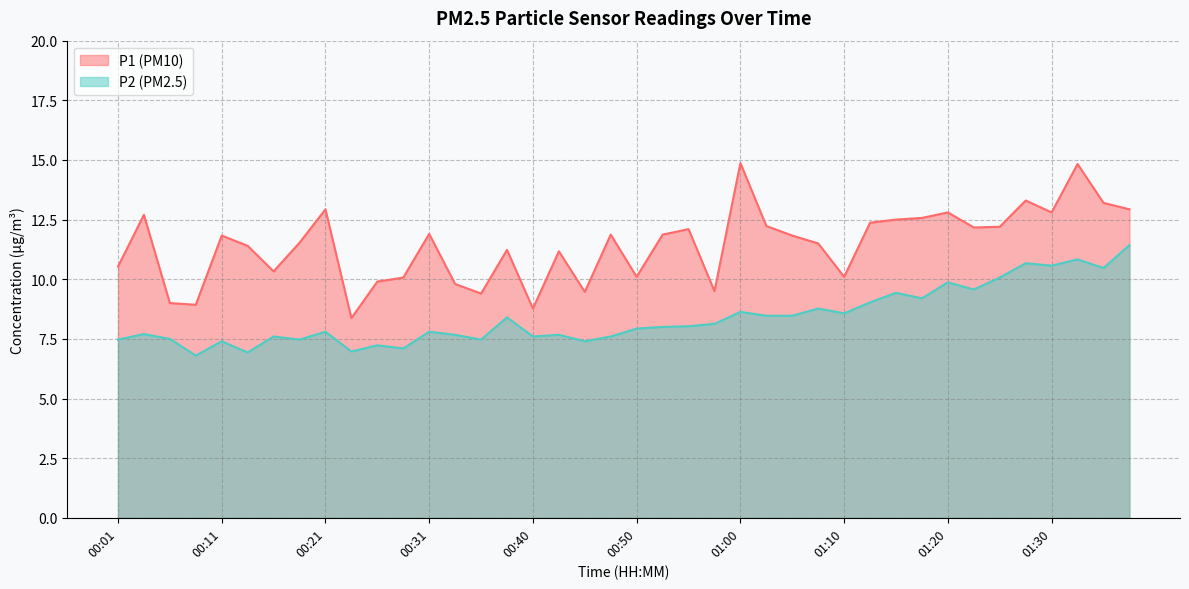

How many lines are shown in the chart?

2